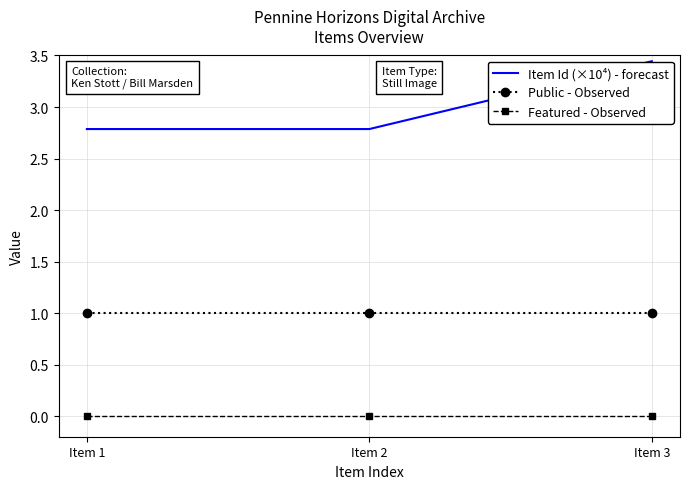

Which label corresponds to the largest value in the chart?

Item 3